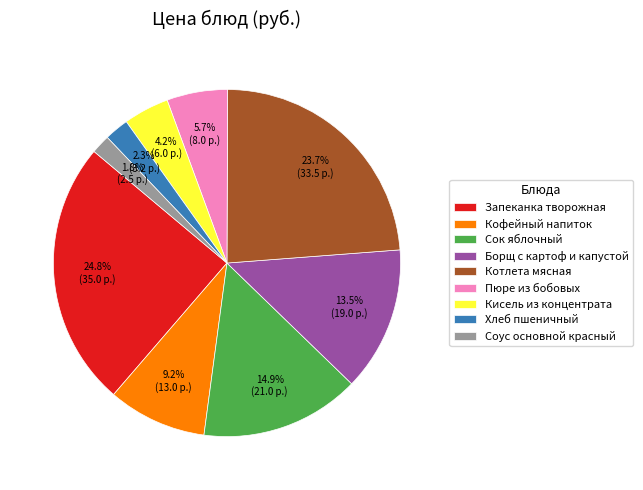

What portion of the pie excludes Запеканка творожная?

75.2%